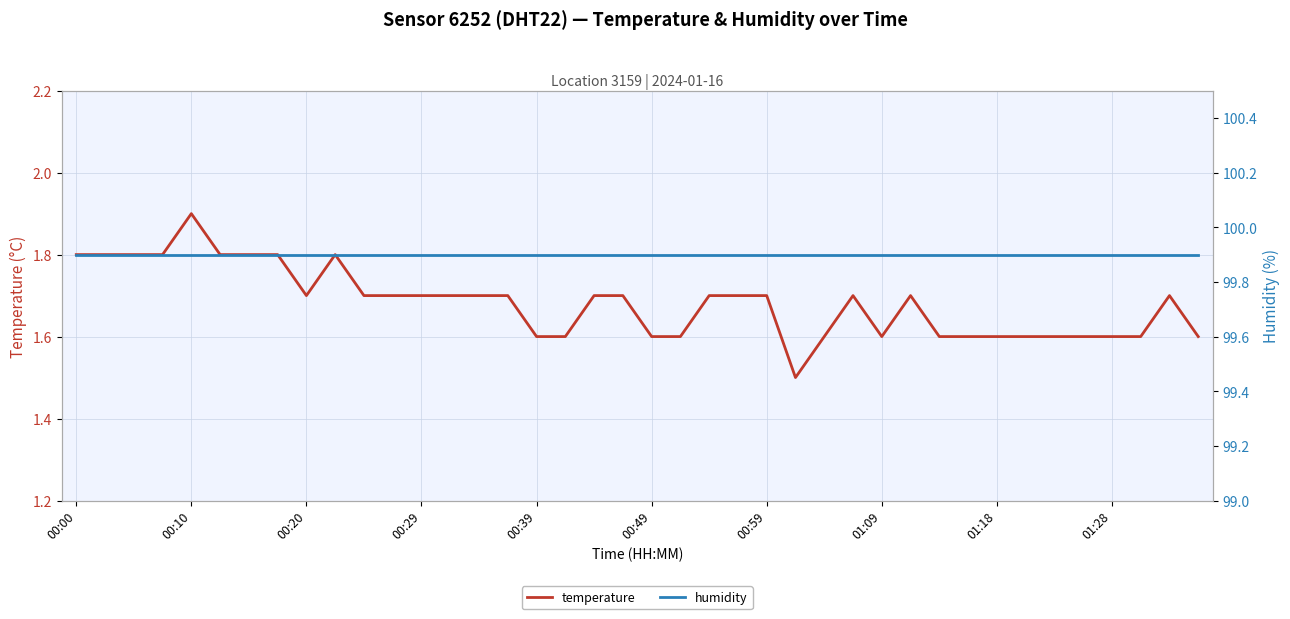

The temperature series shows 1.6 at 01:09. True or false?

True